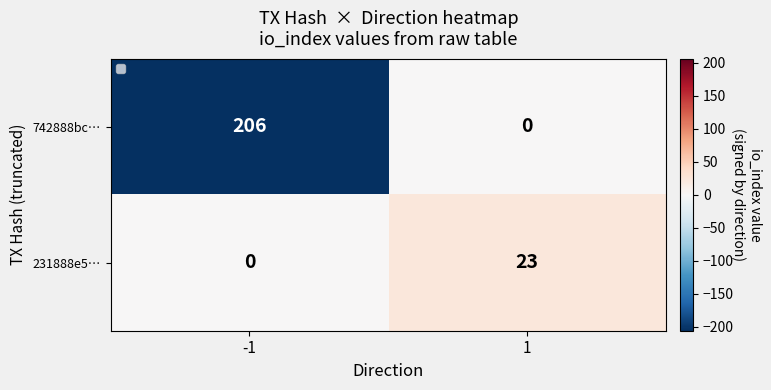

Count the number of categories in the chart.

2